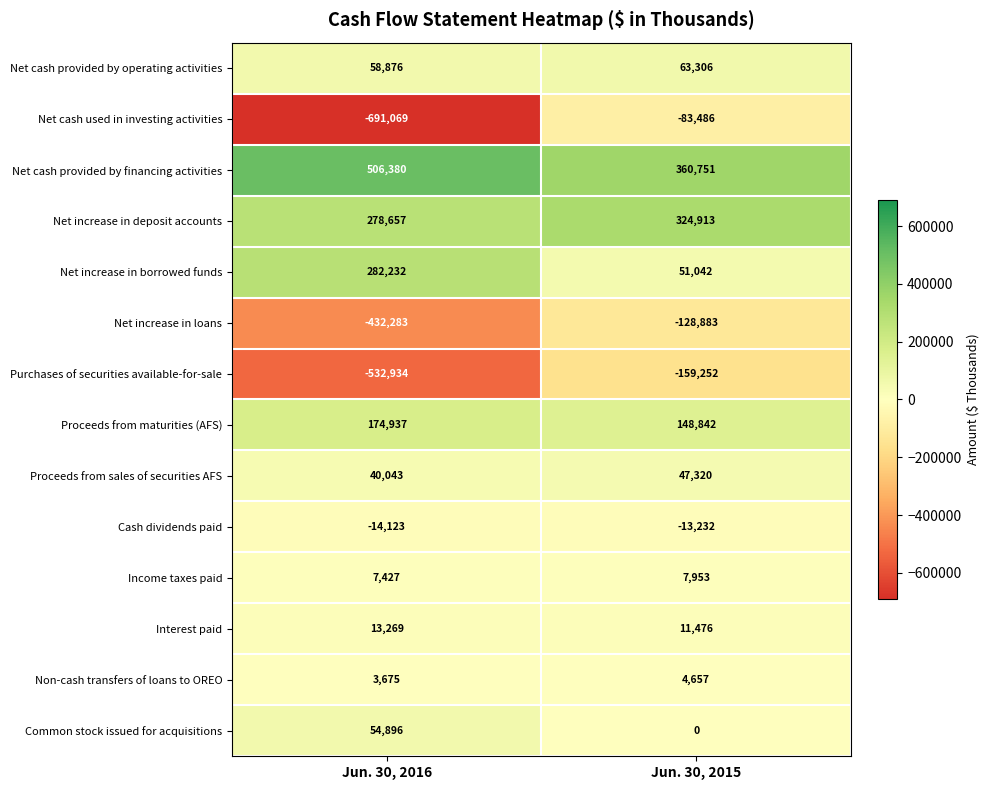

Reading left to right, list all the values displayed in this chart.

Net cash provided by operating activities: Jun. 30, 2016=58876	Jun. 30, 2015=63306
Net cash used in investing activities: Jun. 30, 2016=-691069	Jun. 30, 2015=-83486
Net cash provided by financing activities: Jun. 30, 2016=506380	Jun. 30, 2015=360751
Net increase in deposit accounts: Jun. 30, 2016=278657	Jun. 30, 2015=324913
Net increase in borrowed funds: Jun. 30, 2016=282232	Jun. 30, 2015=51042
Net increase in loans: Jun. 30, 2016=-432283	Jun. 30, 2015=-128883
Purchases of securities available-for-sale: Jun. 30, 2016=-532934	Jun. 30, 2015=-159252
Proceeds from maturities (AFS): Jun. 30, 2016=174937	Jun. 30, 2015=148842
Proceeds from sales of securities AFS: Jun. 30, 2016=40043	Jun. 30, 2015=47320
Cash dividends paid: Jun. 30, 2016=-14123	Jun. 30, 2015=-13232
Income taxes paid: Jun. 30, 2016=7427	Jun. 30, 2015=7953
Interest paid: Jun. 30, 2016=13269	Jun. 30, 2015=11476
Non-cash transfers of loans to OREO: Jun. 30, 2016=3675	Jun. 30, 2015=4657
Common stock issued for acquisitions: Jun. 30, 2016=54896	Jun. 30, 2015=0